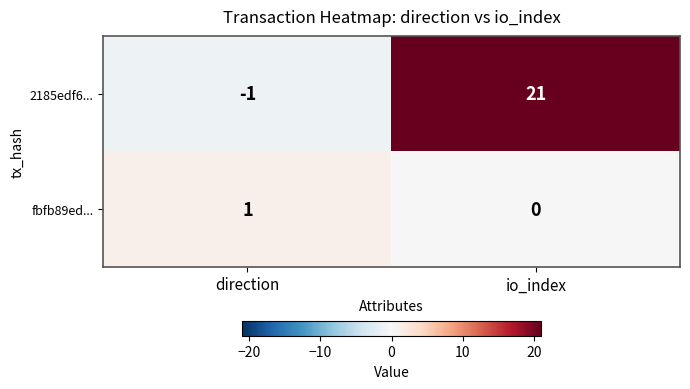

The value of fbfb89ed... at direction is 1. True or false?

True